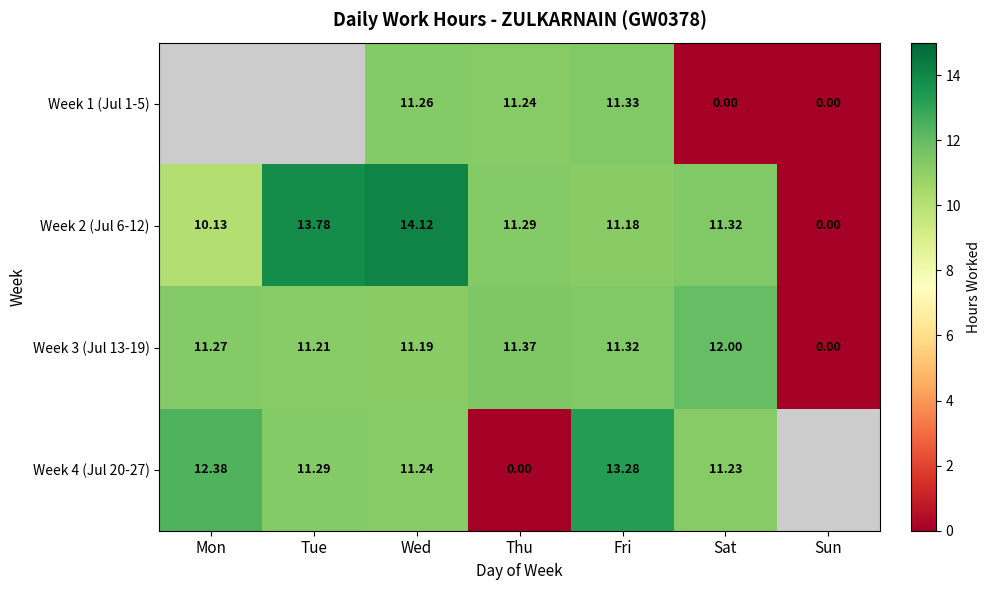

Where does the Week 2 (Jul 6-12) series first go above 11?

Tue